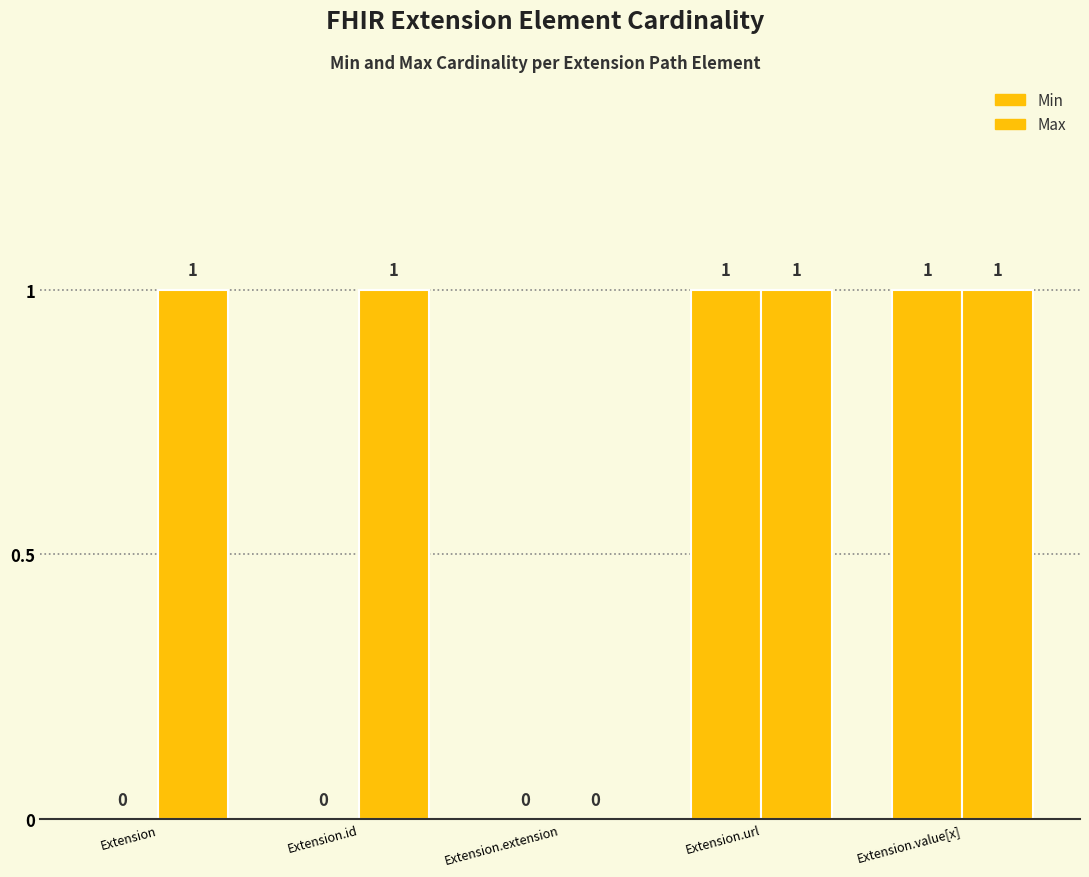

How many distinct data groups are displayed?

2